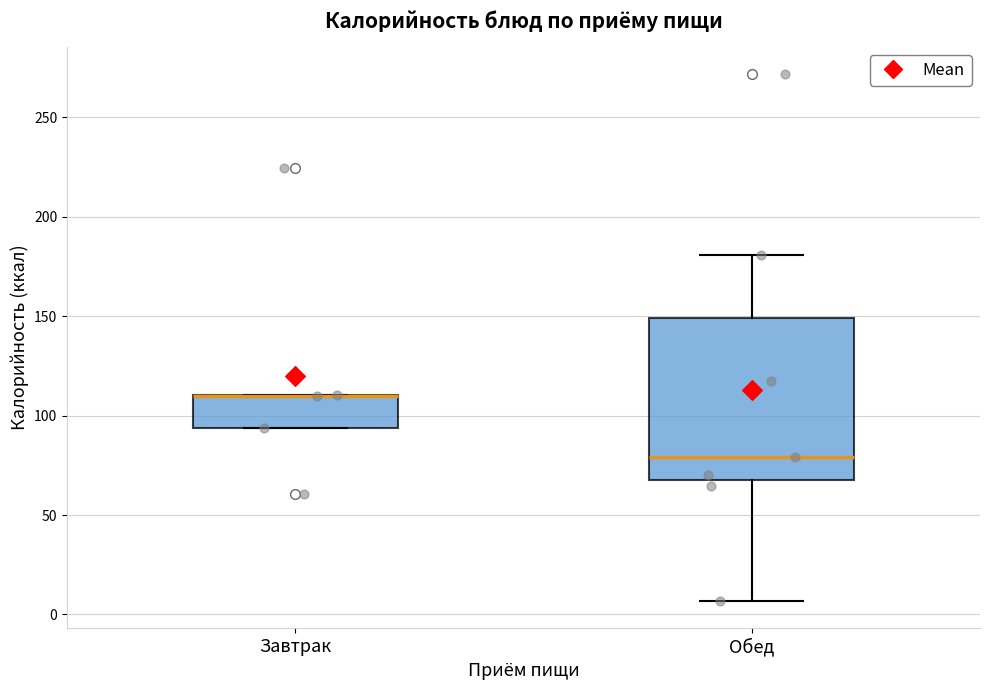

Where is the lower edge of the box for Завтрак on the y-axis? The values are not printed on the chart, so give them approximately, as read against the axis.

95